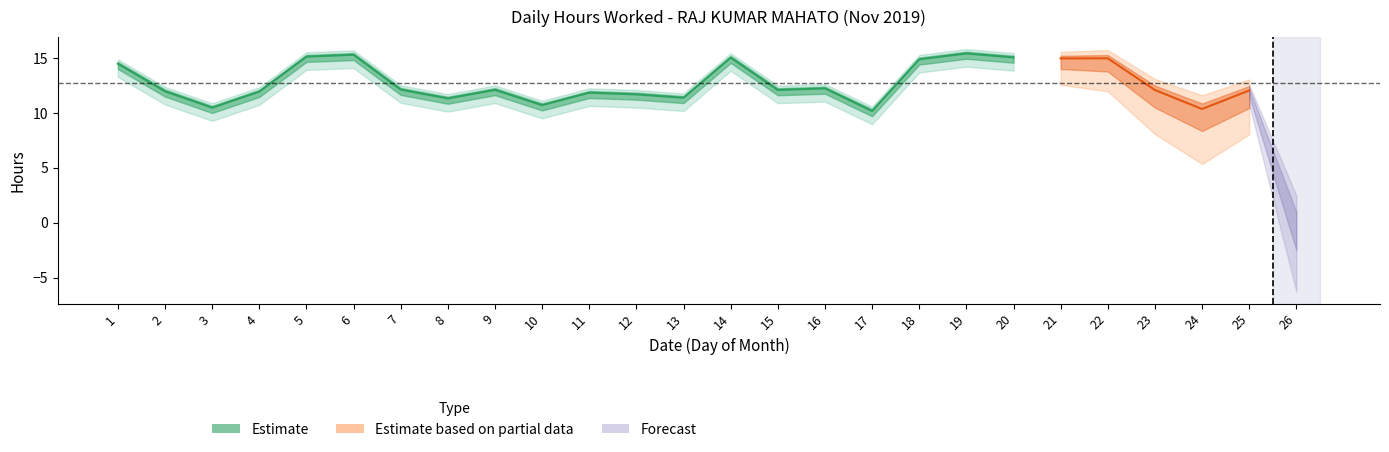

What is the approximate value at 12?

11.7